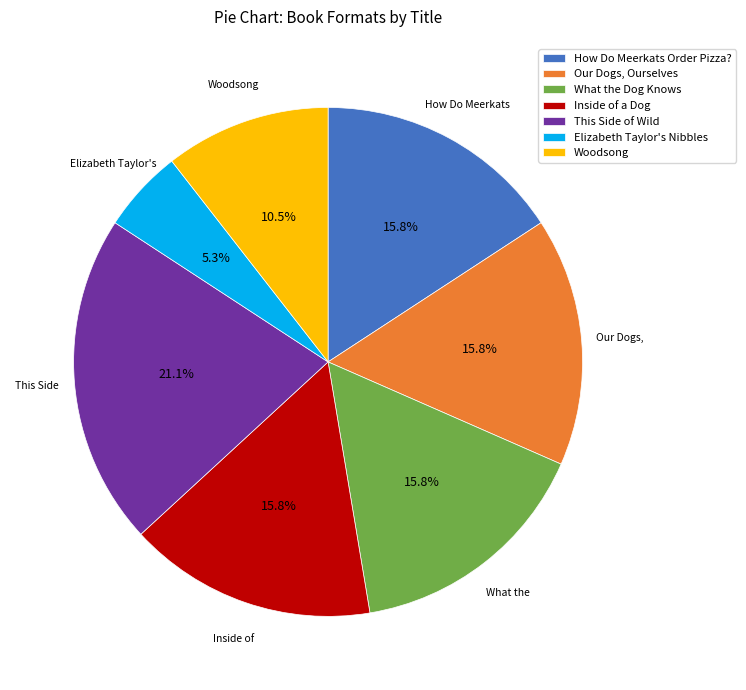

Is the sum of How Do Meerkats Order Pizza? and What the Dog Knows greater than half?

No